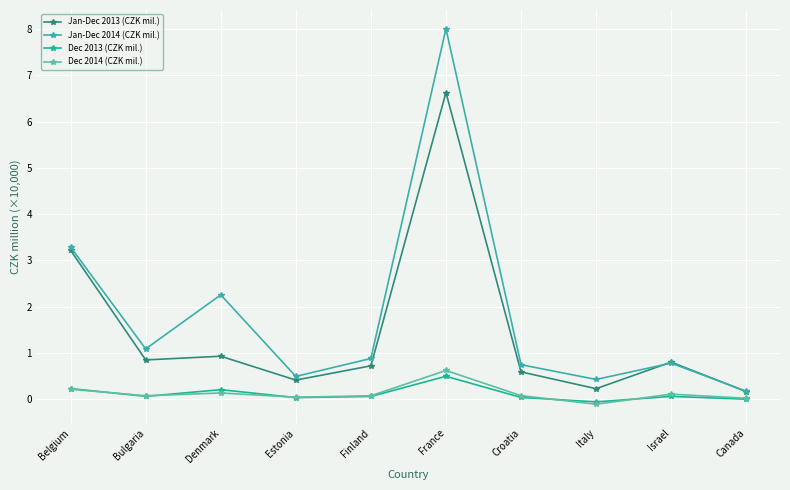

Is this an area chart (filled region under the line)?

No